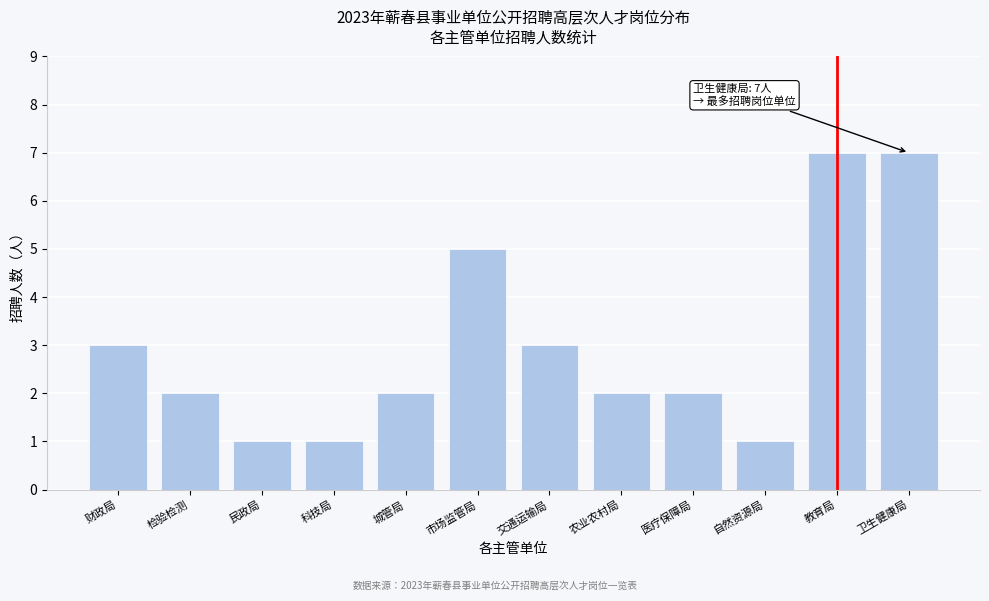

Reading left to right, list all the values displayed in this chart.

财政局=3	检验检测=2	民政局=1	科技局=1	城管局=2	市场监管局=5	交通运输局=3	农业农村局=2	医疗保障局=2	自然资源局=1	教育局=7	卫生健康局=7